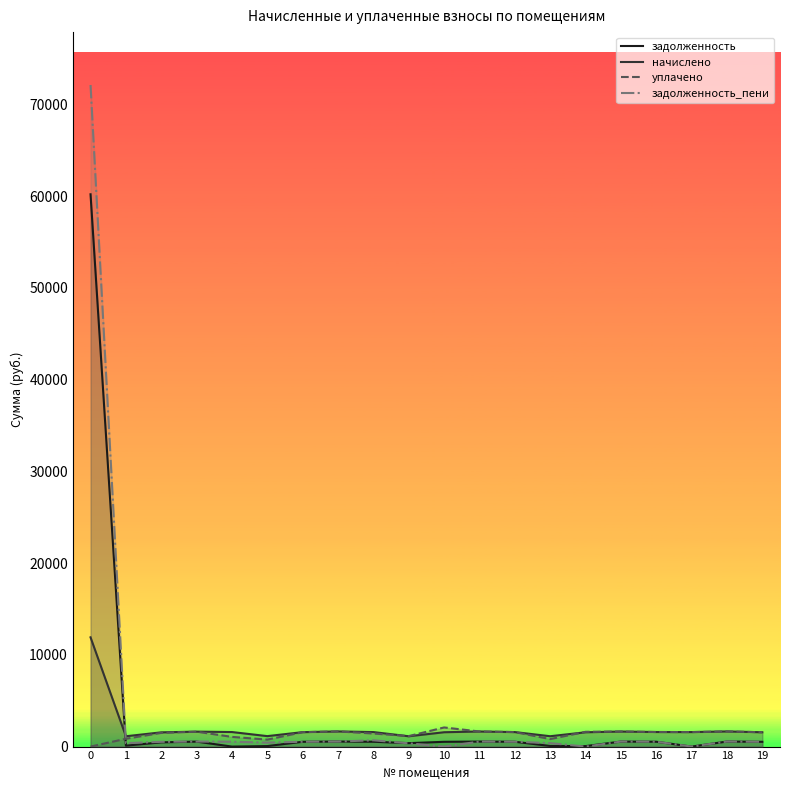

At which category does the chart reach its minimum across all series?

4